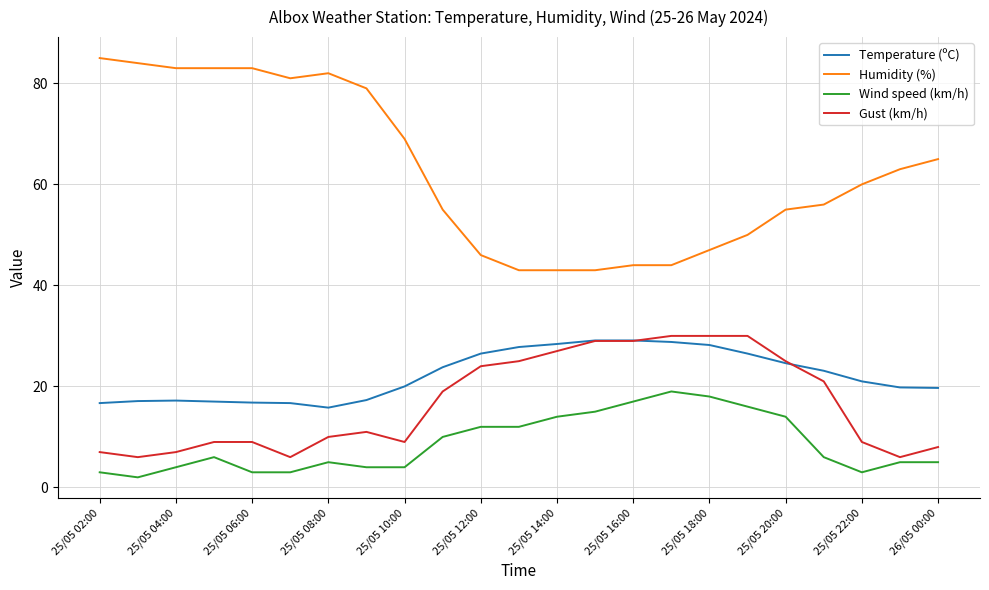

True or false: Temperature (ºC) and Humidity (%) intersect in this chart.

False